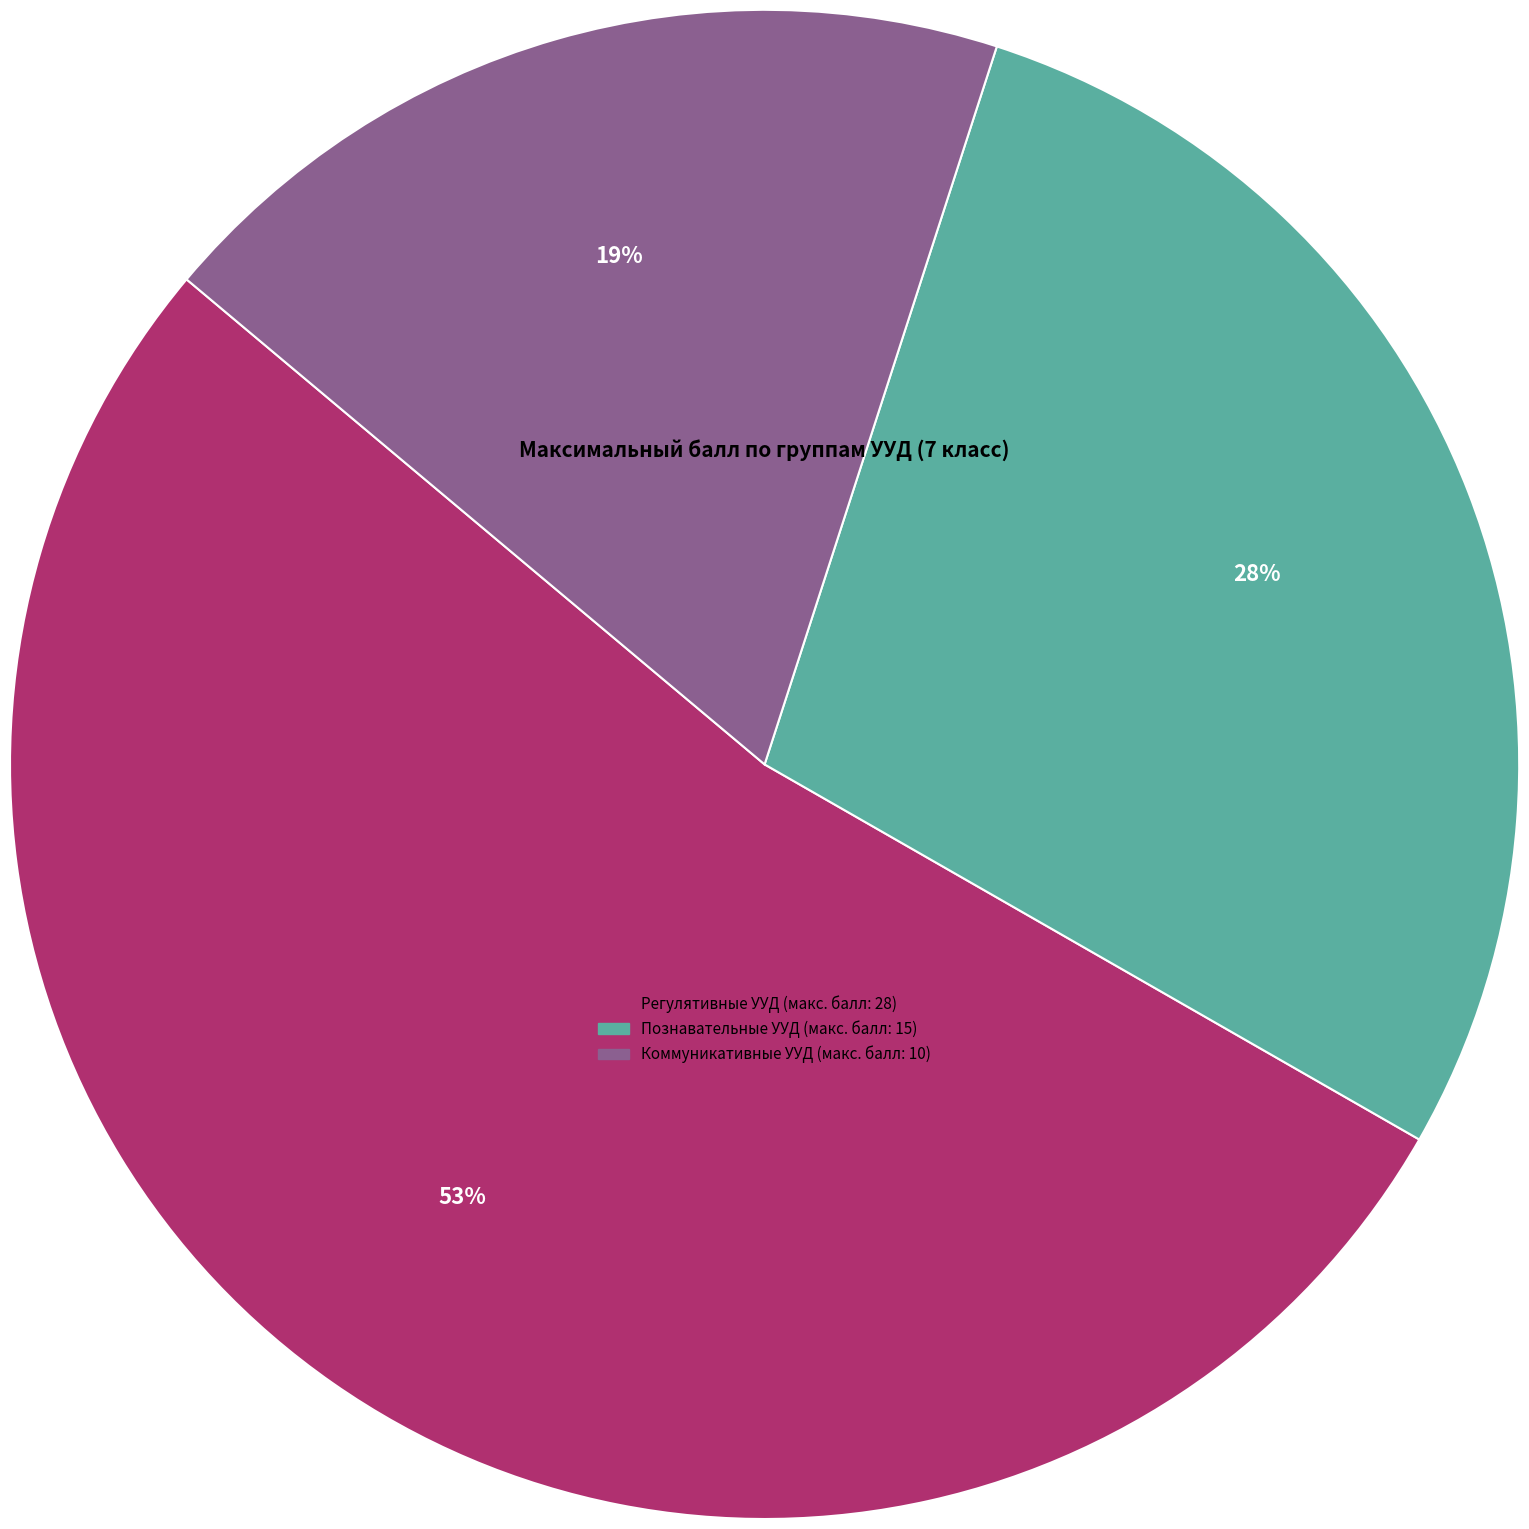

Count the number of slices in the pie.

3